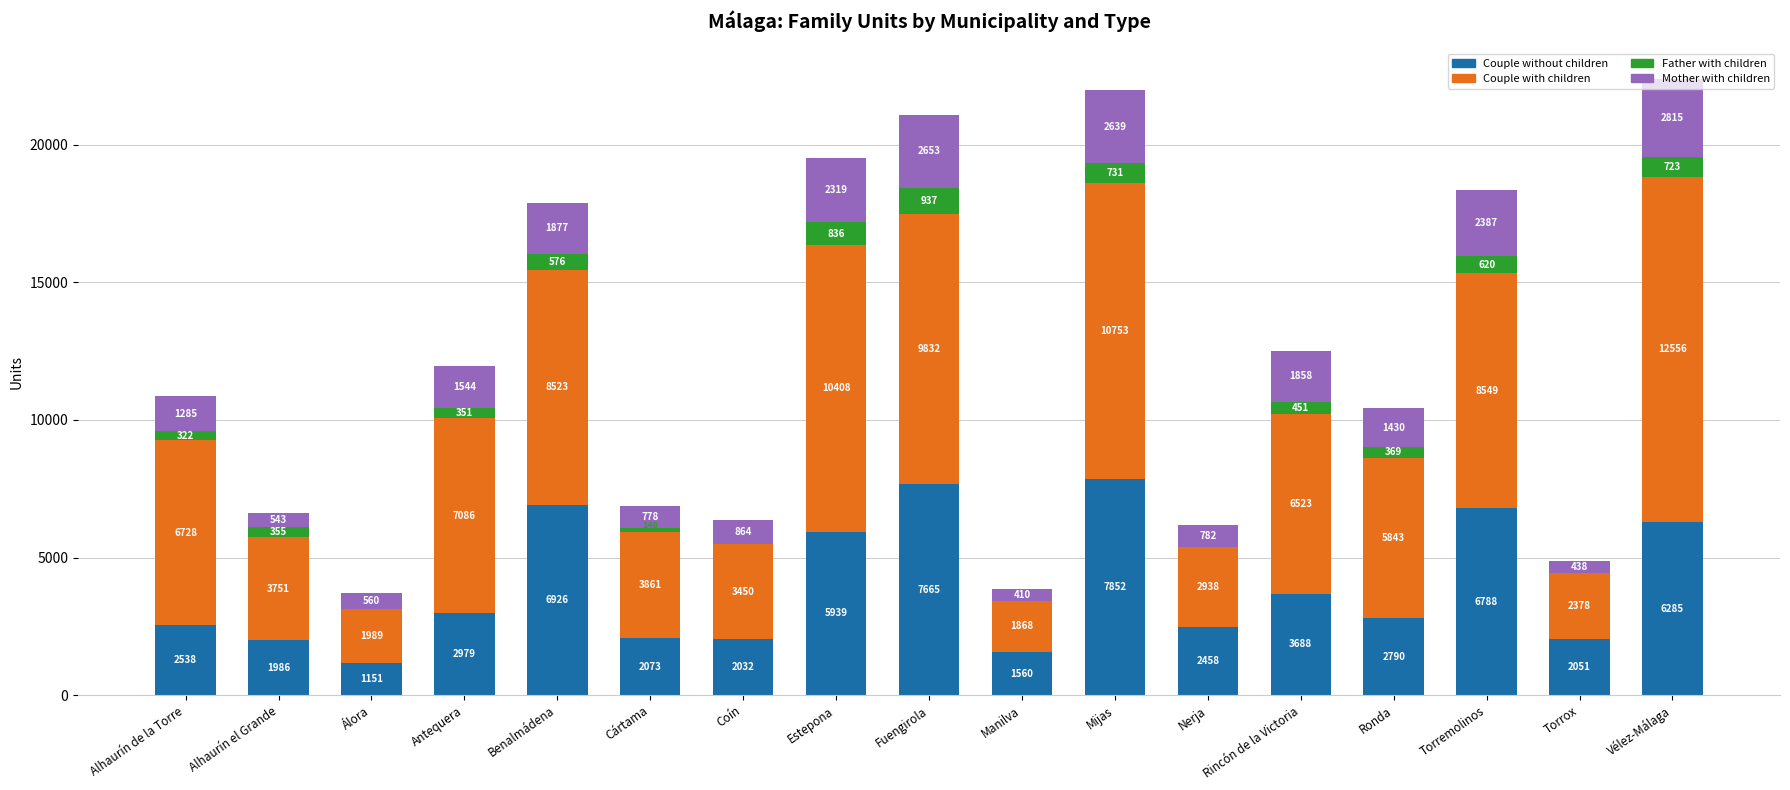

The Couple without children series shows 1986 at Alhaurín el Grande. True or false?

True